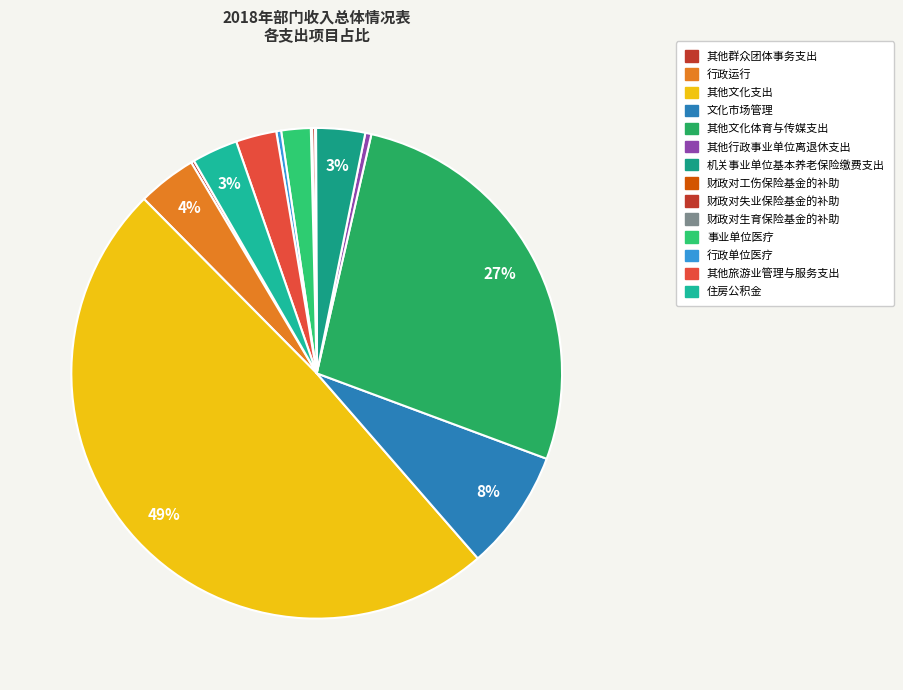

Count the number of slices in the pie.

14